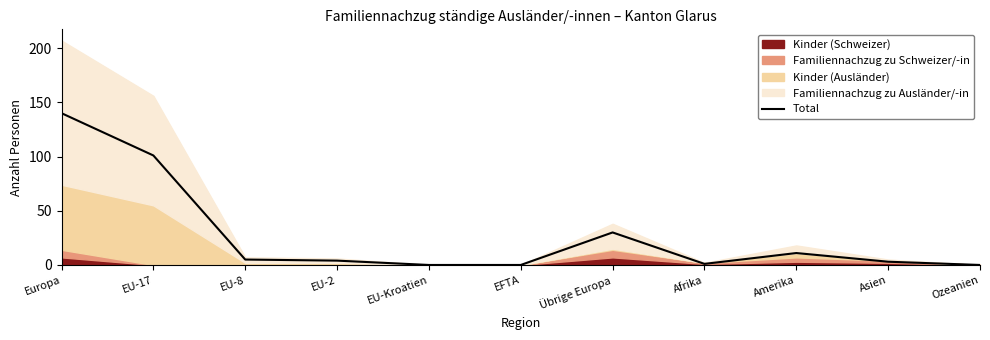

How many values exceed 4?

5